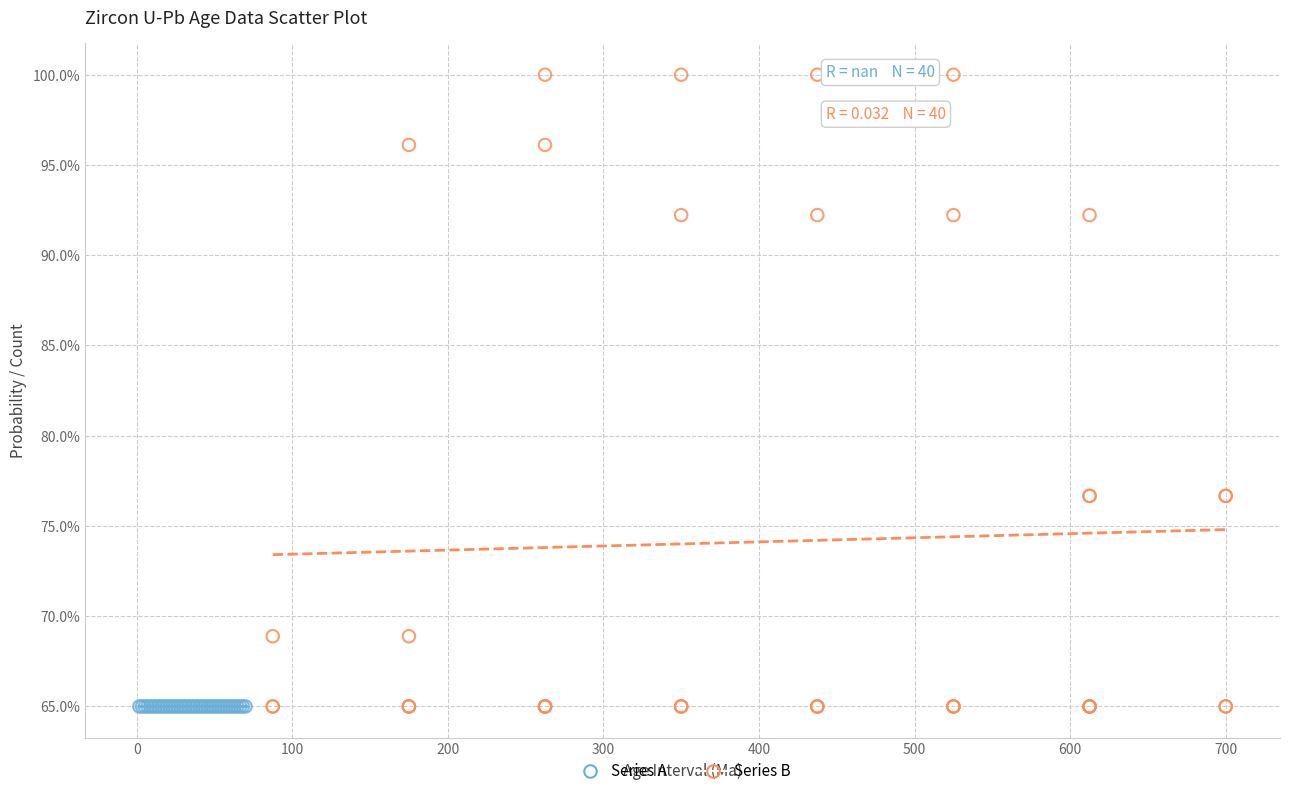

Which series contains the highest Y value?

Series B